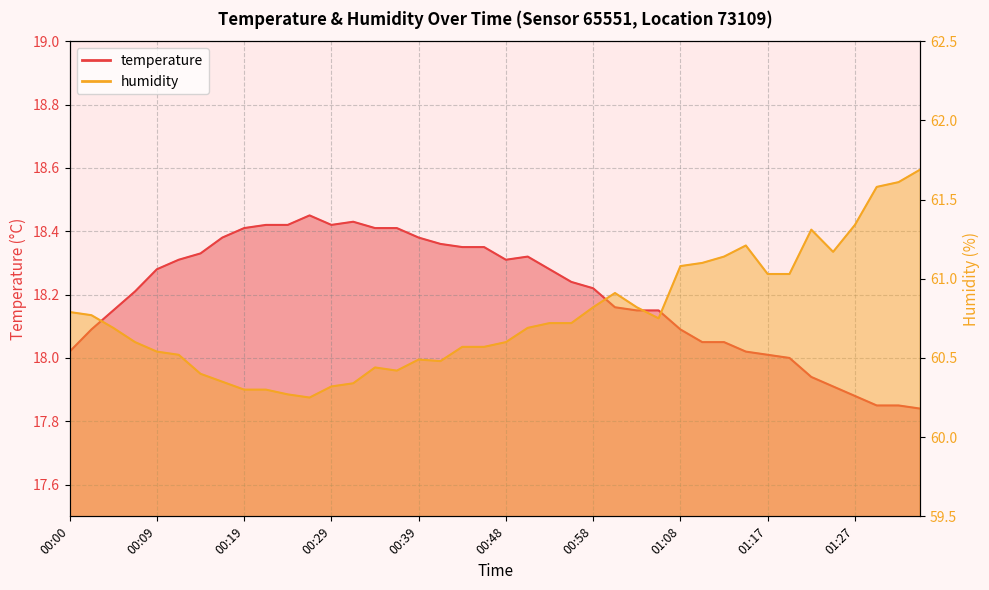

True or false: humidity and temperature cross at least once.

False